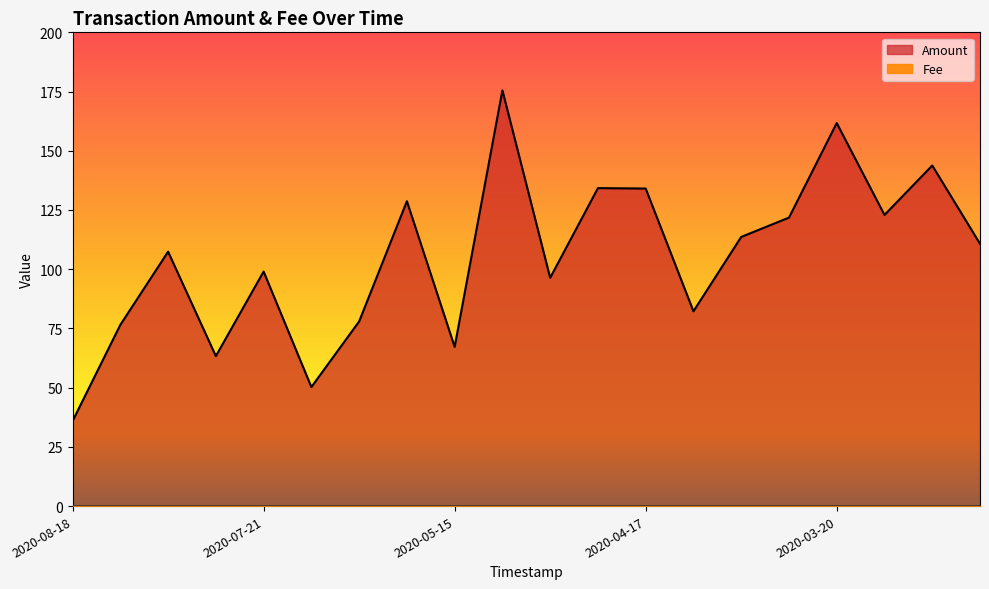

What position from the right is 2020-05-15?

12